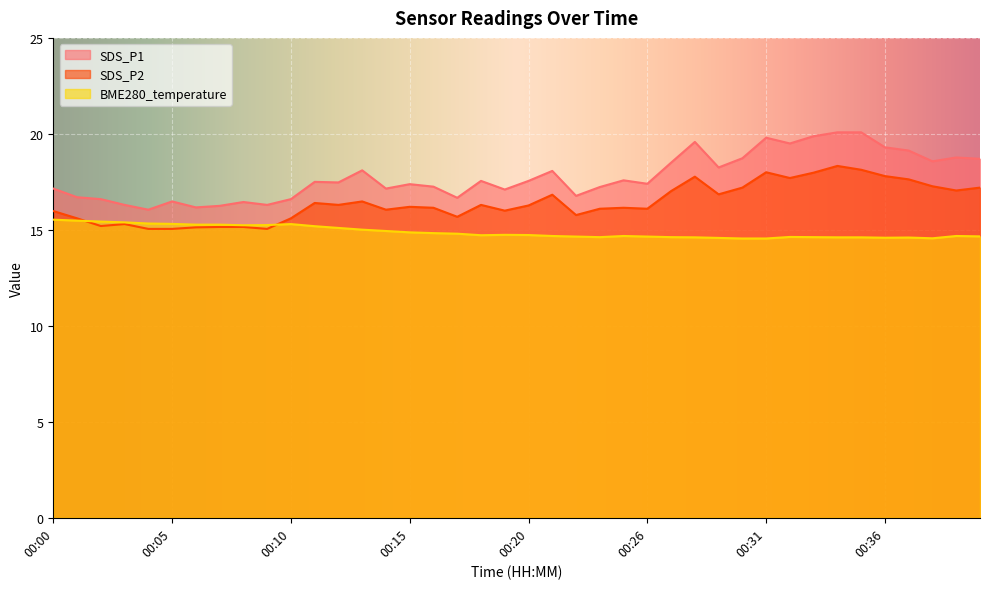

Reading left to right, what are all the values shown in this chart?

SDS_P1: 17.1	16.7	16.6	16.3	16.1	16.5	16.2	16.2	16.4	16.3	16.6	17.5	17.5	18.1	17.1	17.4	17.2	16.7	17.6	17.1	17.6	18.1	16.8	17.2	17.6	17.4	18.5	19.6	18.2	18.7	19.8	19.5	19.9	20.1	20.1	19.3	19.1	18.6	18.8	18.7
SDS_P2: 16.0	15.6	15.2	15.3	15.1	15.1	15.1	15.2	15.2	15.1	15.6	16.4	16.3	16.5	16.1	16.2	16.1	15.7	16.3	16.0	16.3	16.8	15.8	16.1	16.1	16.1	17.0	17.8	16.9	17.2	18.0	17.7	18.0	18.3	18.1	17.8	17.6	17.3	17.1	17.2
BME280_temperature: 15.5	15.5	15.4	15.4	15.3	15.3	15.3	15.3	15.2	15.2	15.3	15.2	15.1	15.0	14.9	14.9	14.8	14.8	14.7	14.7	14.7	14.7	14.7	14.6	14.7	14.7	14.6	14.6	14.6	14.6	14.6	14.6	14.6	14.6	14.6	14.6	14.6	14.6	14.7	14.7